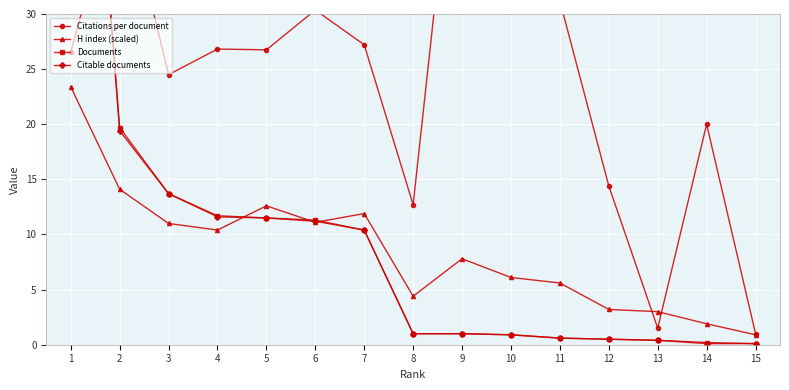

What is the difference between the H index (scaled) values at 12 and 9?

4.6